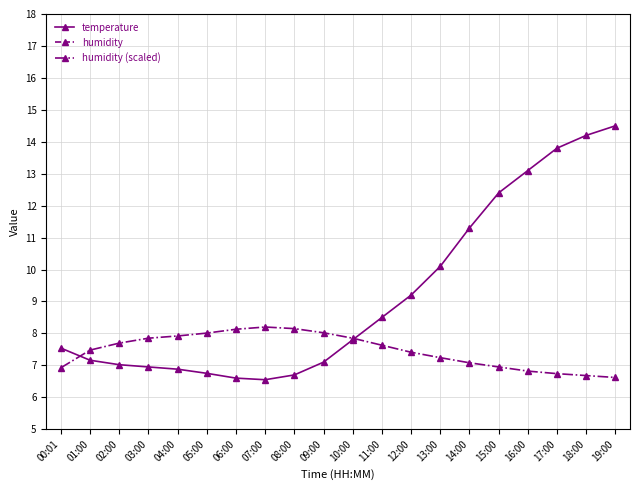

True or false: temperature has more than 2 points higher than both neighbors.

False